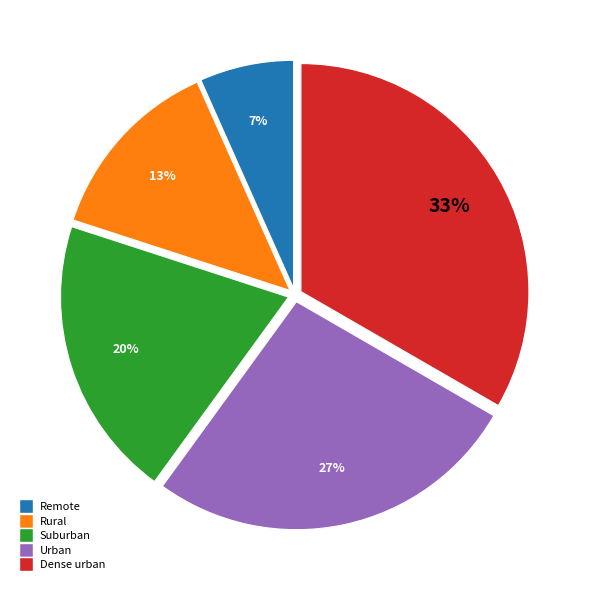

To the nearest percent, what percentage of the pie is Rural?

13%